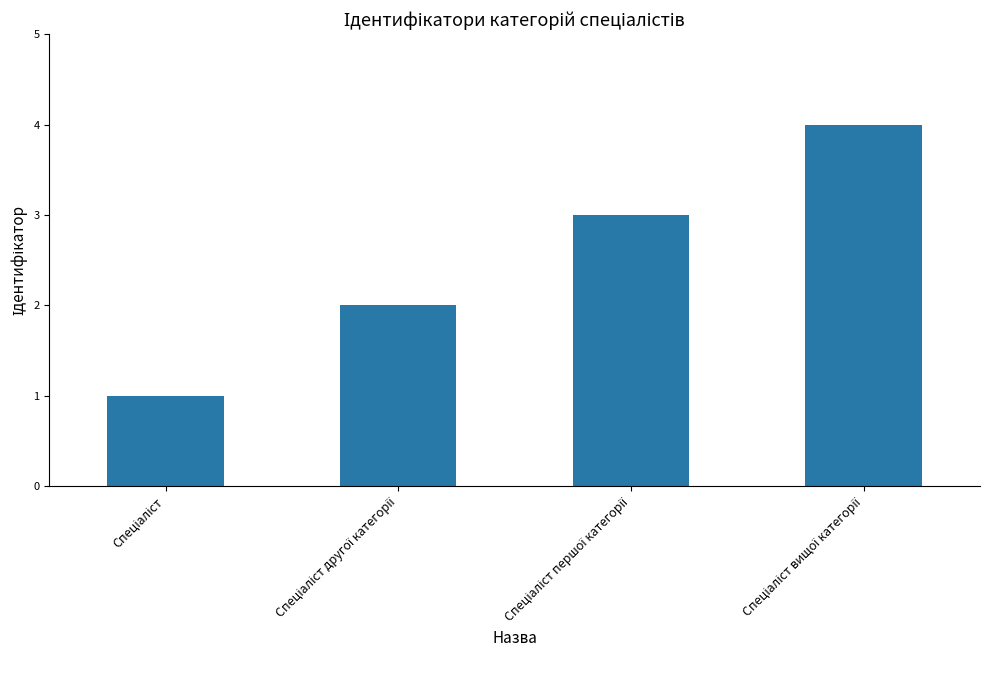

How many data points does each series have?

4